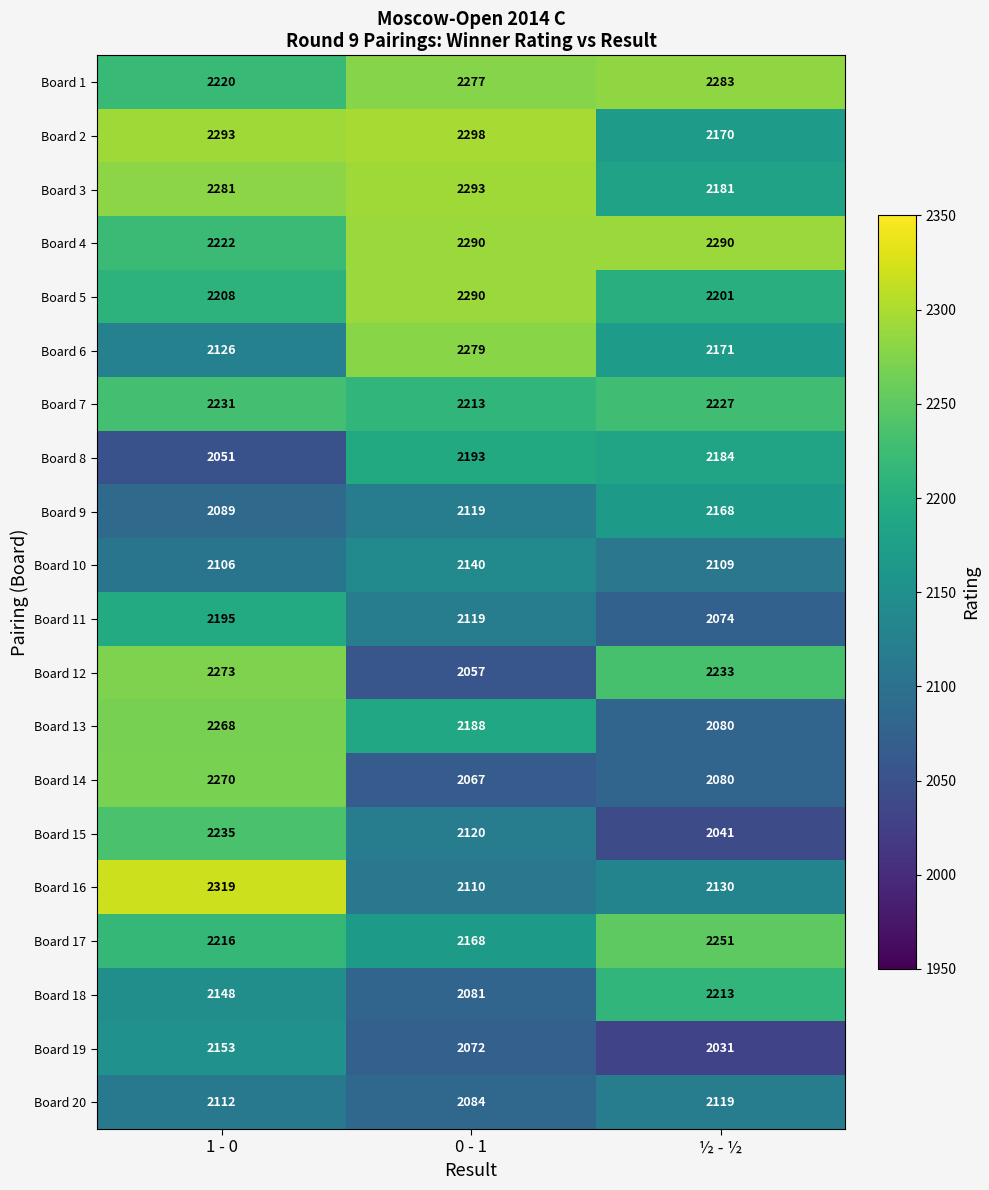

What is the difference between the maximum and second lowest values in the Board 8 series?

9